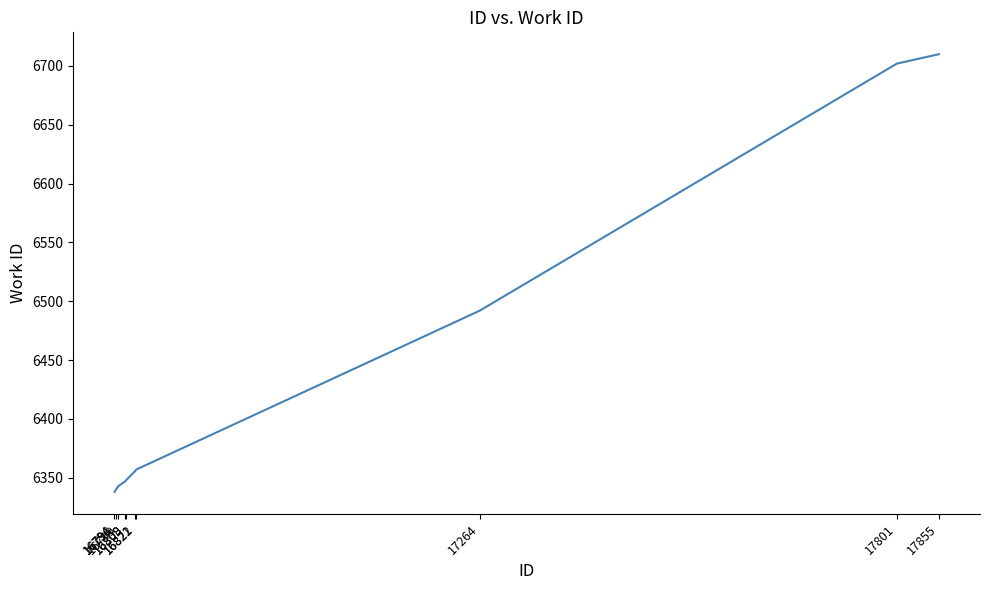

What is the minimum value shown in the chart?

6338